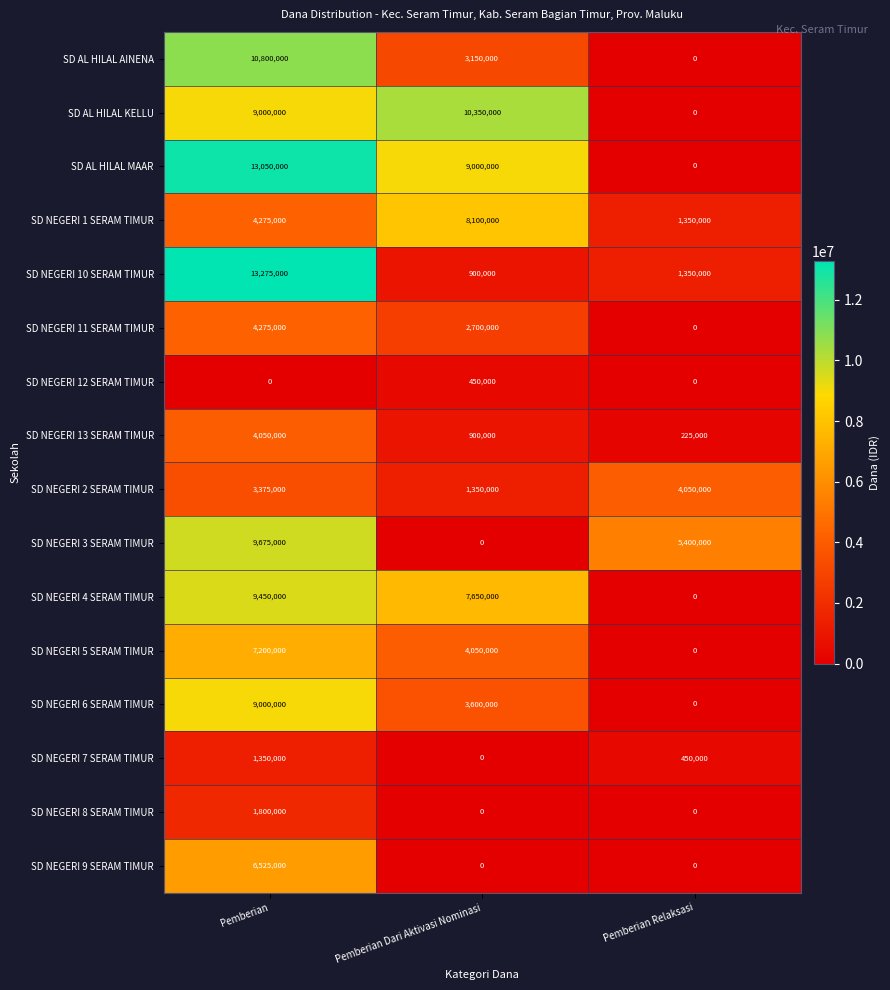

Rank the categories by SD AL HILAL KELLU value from lowest to highest.

Pemberian Relaksasi, Pemberian, Pemberian Dari Aktivasi Nominasi